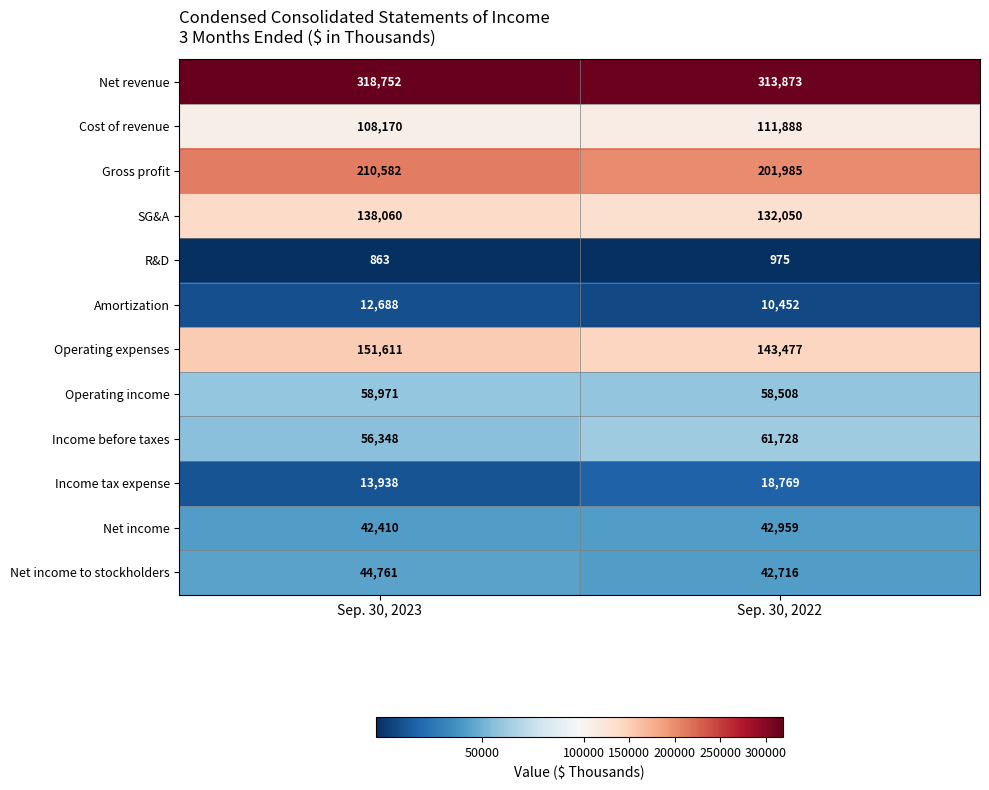

True or false: SG&A has a value of 132050 at Sep. 30, 2022.

True